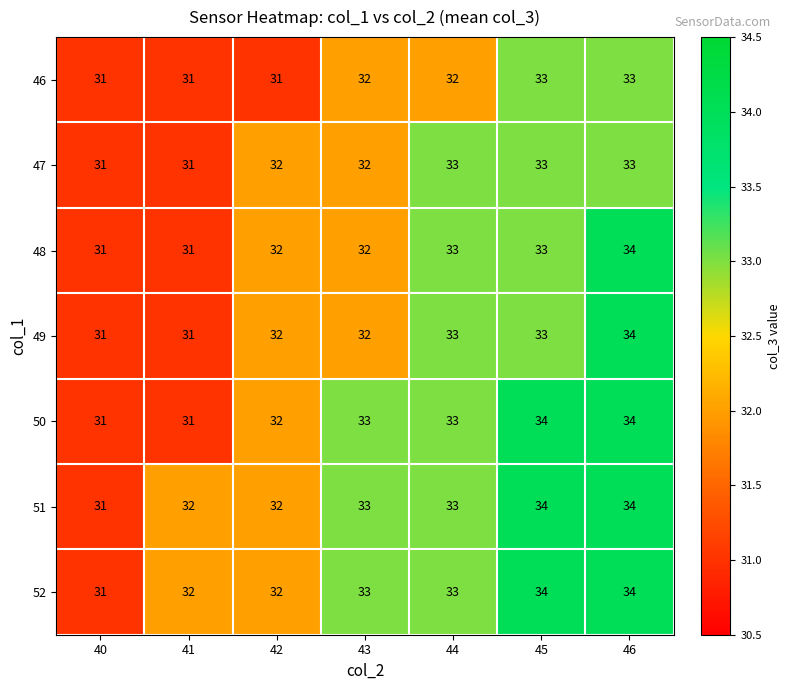

What is the sum of all 52 values?

229